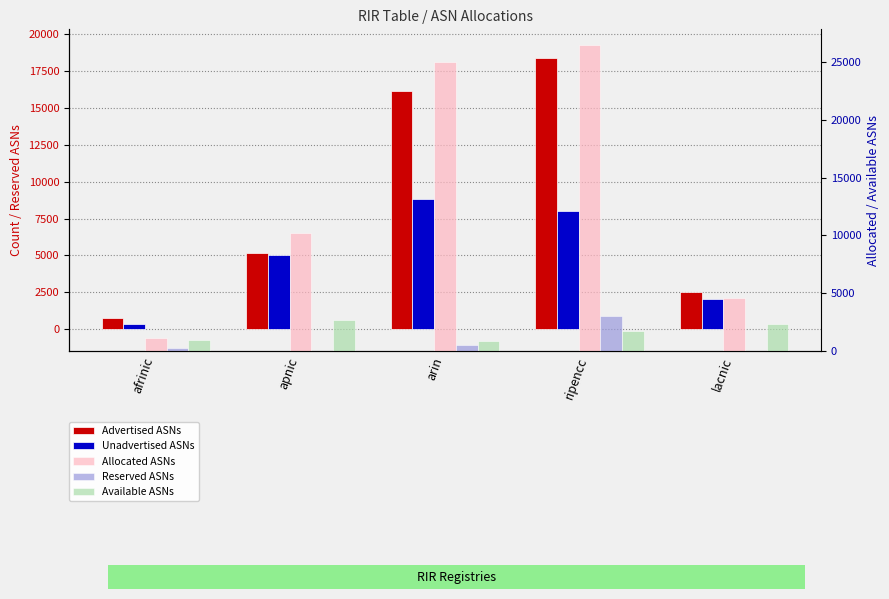

How many data points does each series have?

5